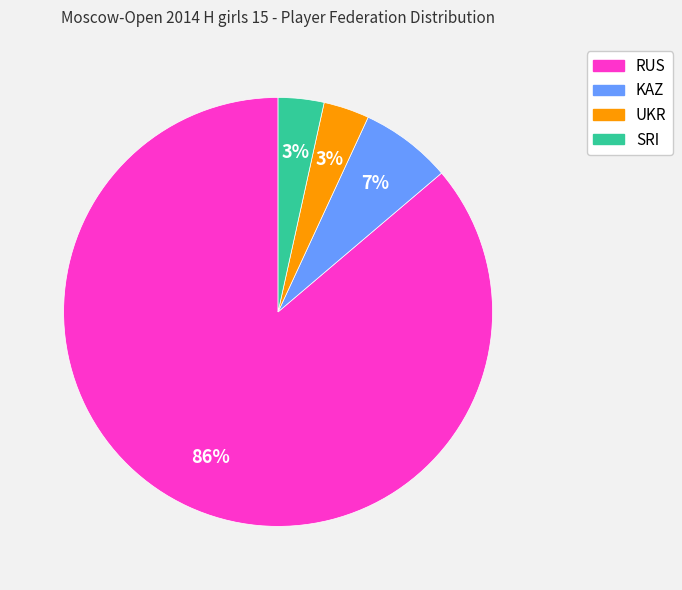

Which has a higher value, RUS or KAZ?

RUS